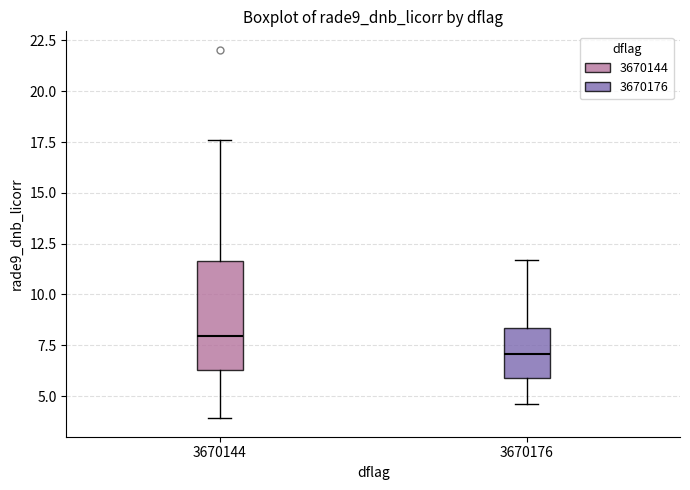

Which box has the highest median line?

3670144